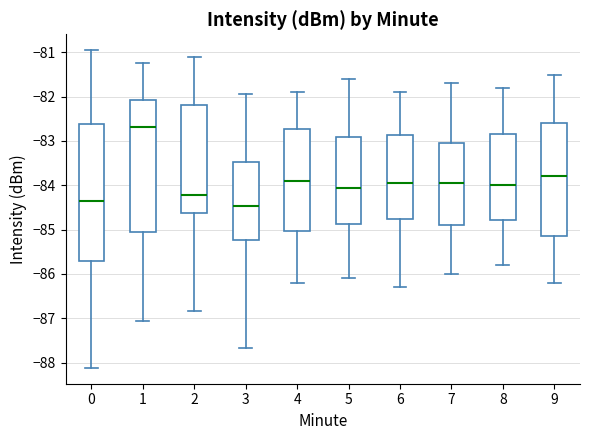

Reading left to right, read every box against the y-axis: the position of its median line, the range the box covers, and the ends of its whiskers. The values are not printed on the chart, so give them approximately, as read against the axis.

0: median -84.4, box -85.7 to -82.6, whiskers -88.1 to -80.9
1: median -82.7, box -85.1 to -82.1, whiskers -87.1 to -81.2
2: median -84.2, box -84.6 to -82.2, whiskers -86.8 to -81.1
3: median -84.5, box -85.2 to -83.5, whiskers -87.7 to -81.9
4: median -83.9, box -85.0 to -82.7, whiskers -86.2 to -81.9
5: median -84.0, box -84.9 to -82.9, whiskers -86.1 to -81.6
6: median -83.9, box -84.7 to -82.9, whiskers -86.3 to -81.9
7: median -83.9, box -84.9 to -83.0, whiskers -86.0 to -81.7
8: median -84.0, box -84.8 to -82.8, whiskers -85.8 to -81.8
9: median -83.8, box -85.1 to -82.6, whiskers -86.2 to -81.5